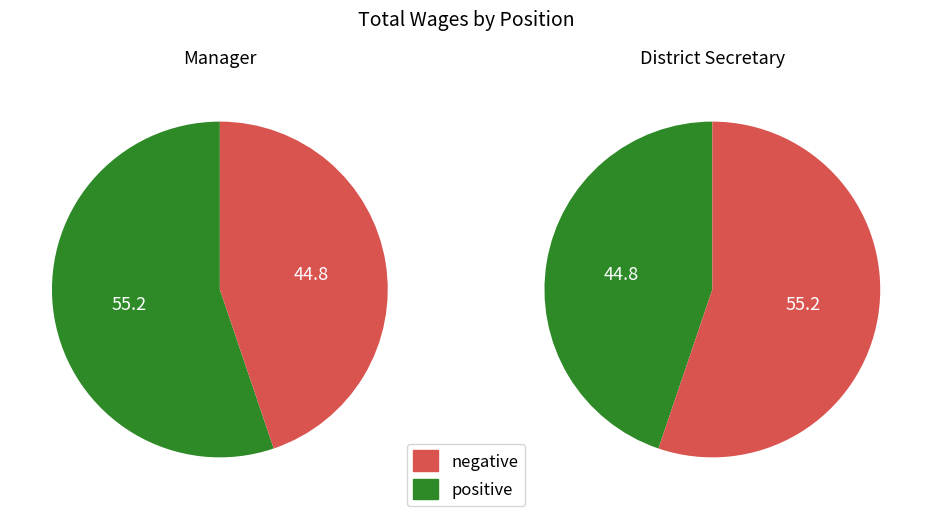

What percentage do Manager and District Secretary together represent?

100.0%